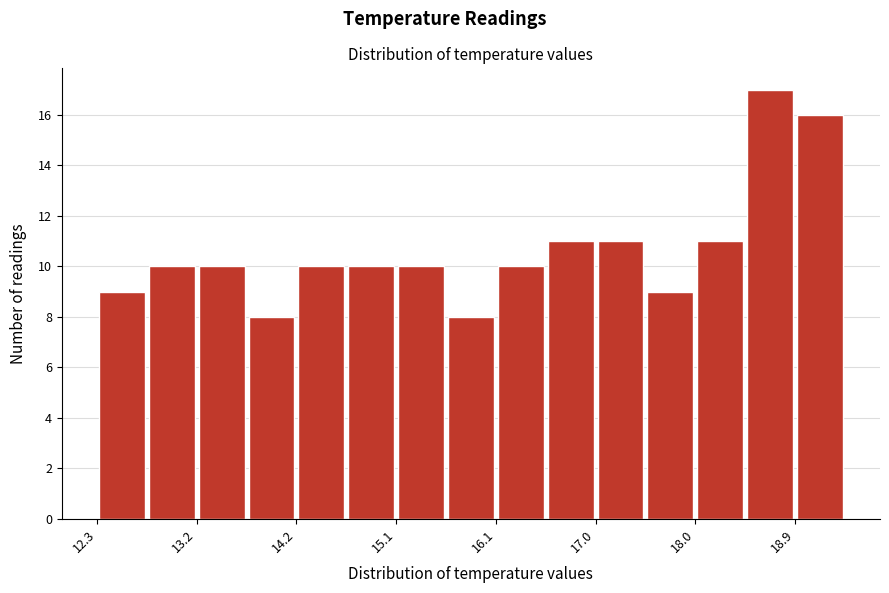

Over which range of the x-axis is the bar tallest?

18.5 to 18.9